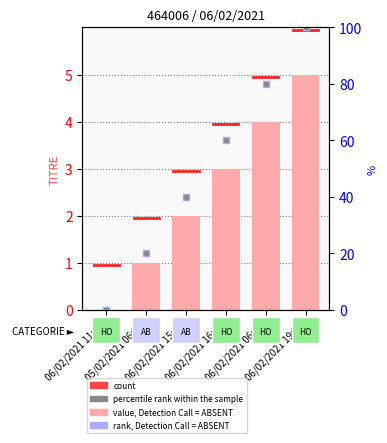

How many data points are above 3?

2